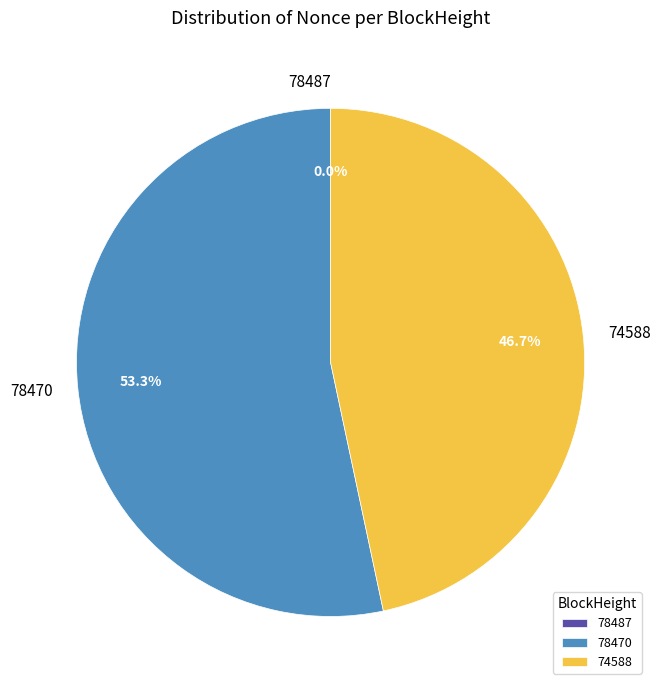

Is there any slice that represents more than half of the pie?

Yes